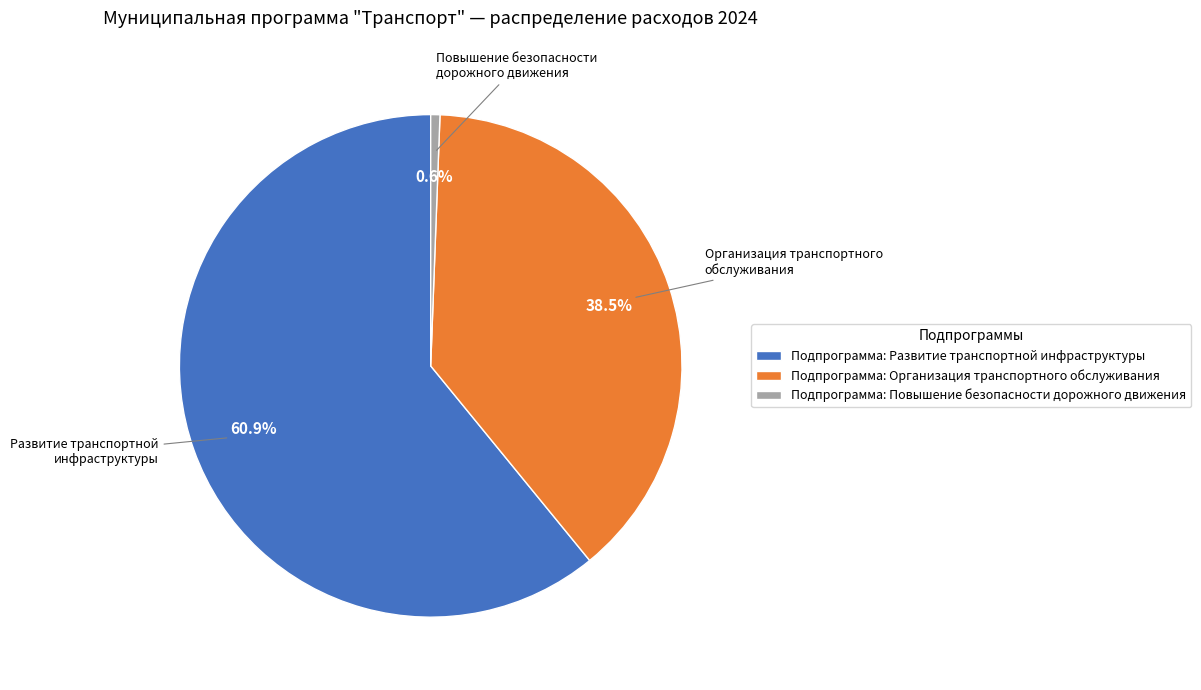

Which slice is the smallest?

Подпрограмма: Повышение безопасности дорожного движения